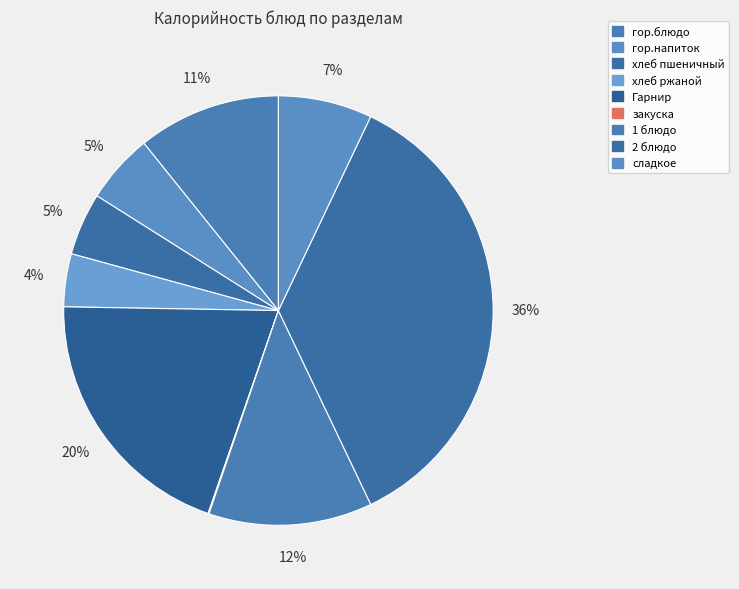

To the nearest percent, what is the difference between the largest and smallest slice percentages?

36%